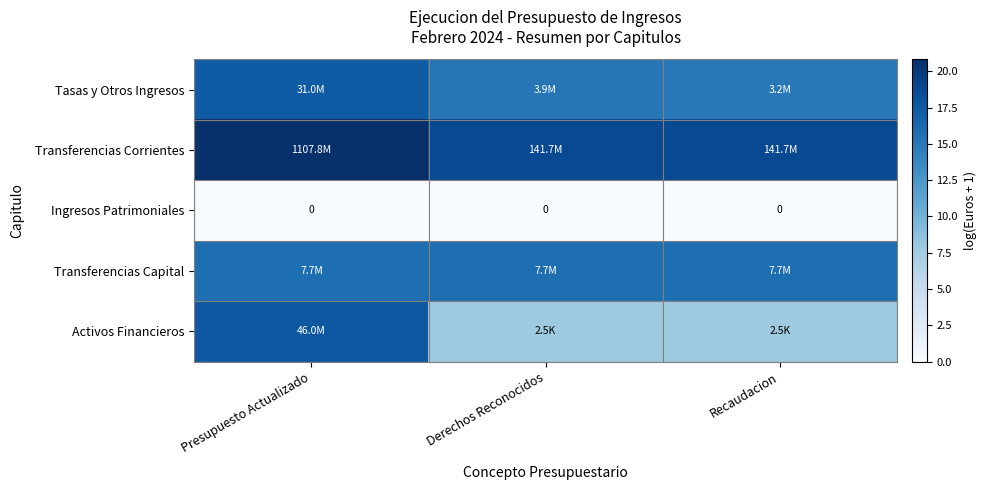

What is the sum of all Tasas y Otros Ingresos values?

47.4